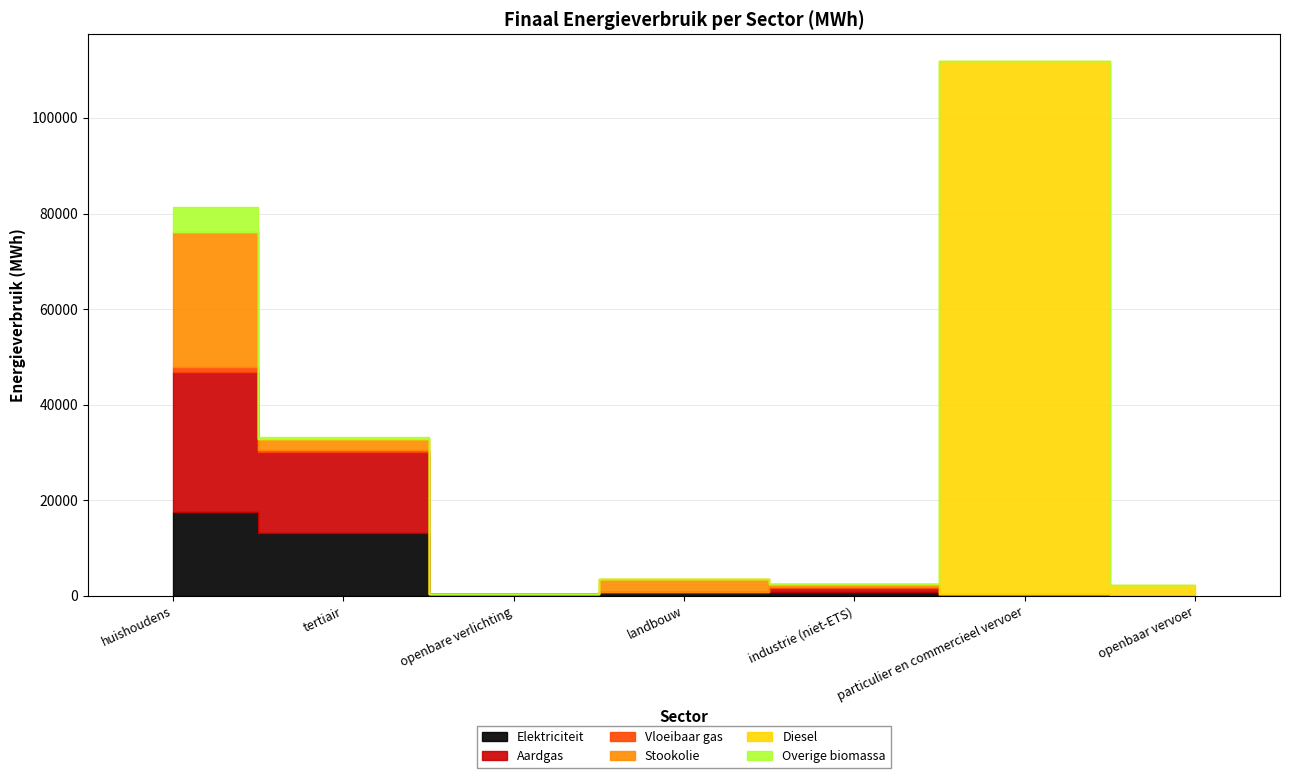

Which series ends up on top after the final intersection of Aardgas and Vloeibaar gas?

Vloeibaar gas